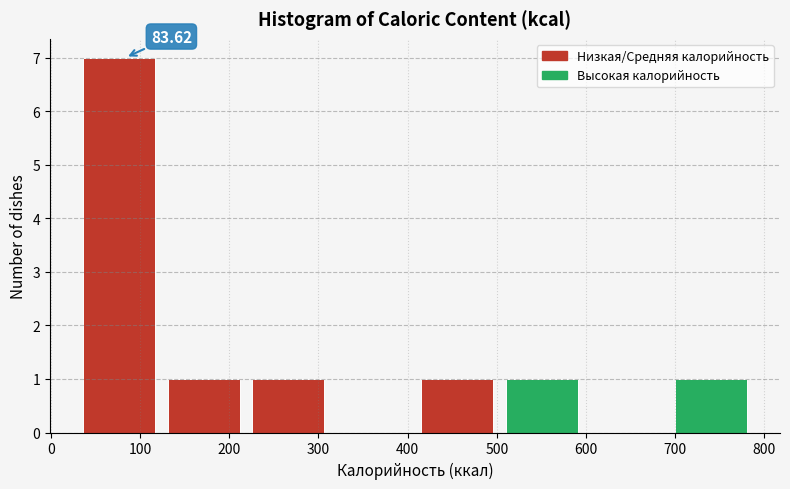

Over which range of the x-axis is the bar tallest?

40 to 130